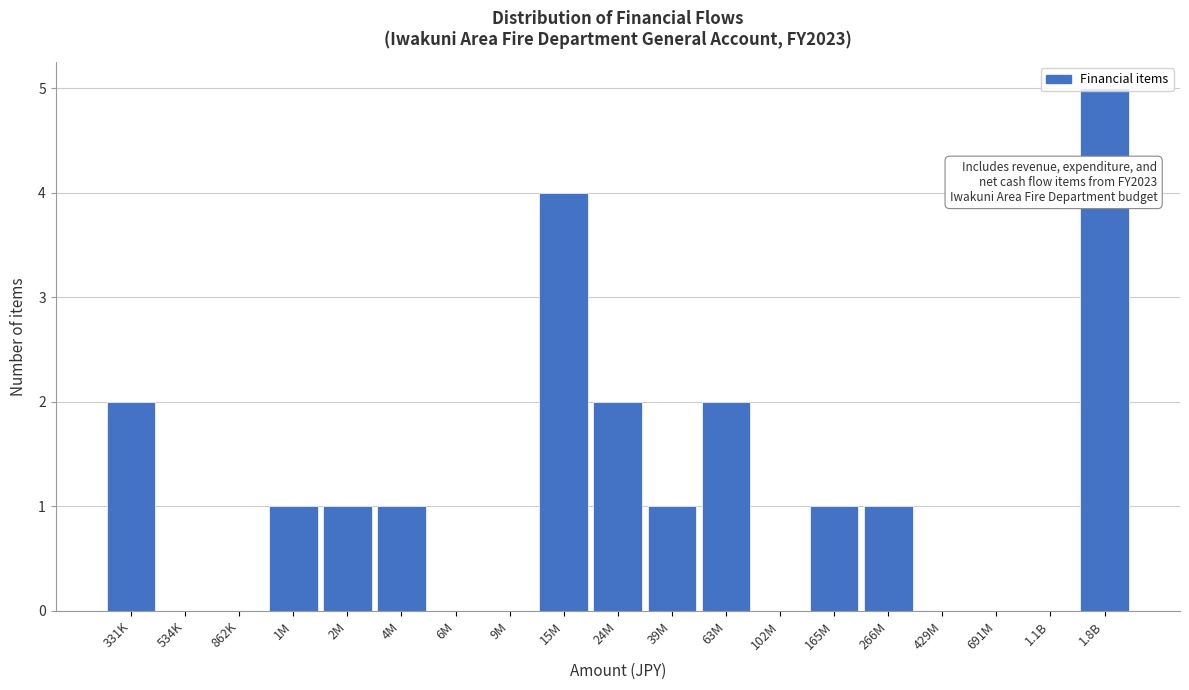

What is the sum of the values at 39M and 331K?

3